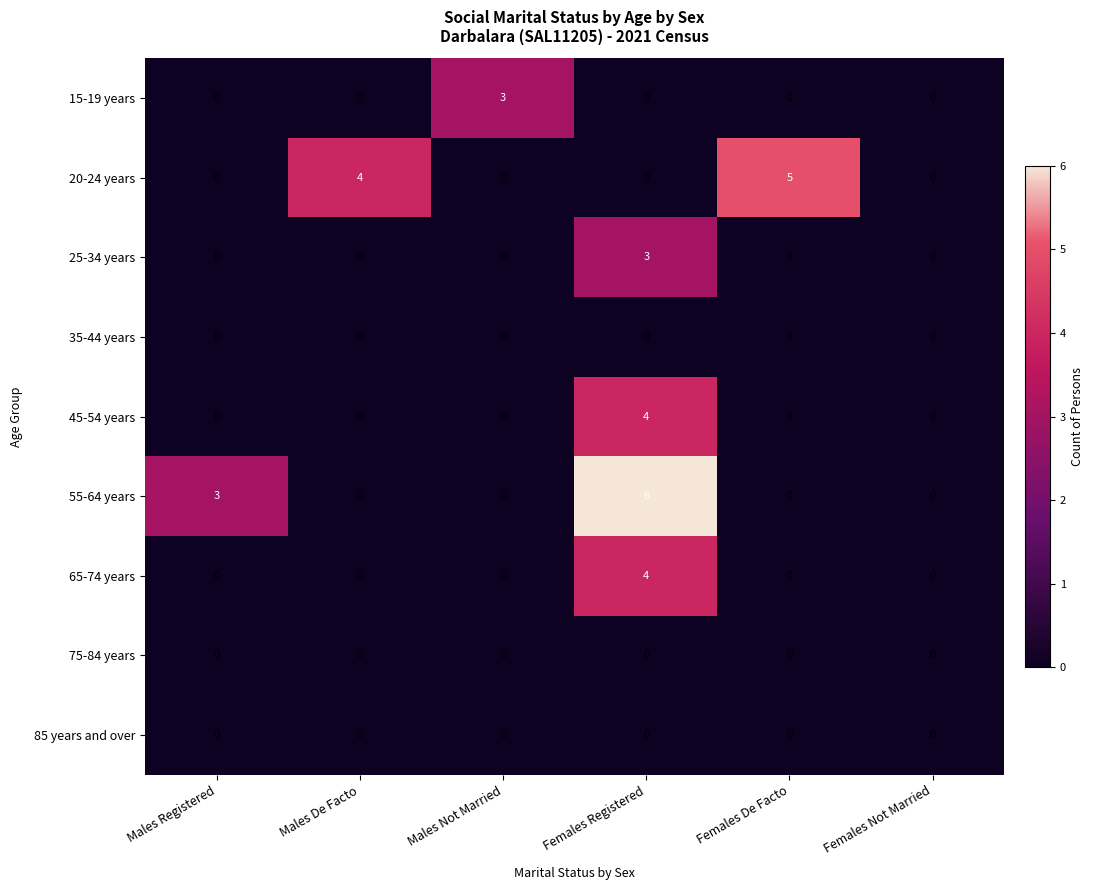

At which category is the sum across all series the highest?

Females Registered